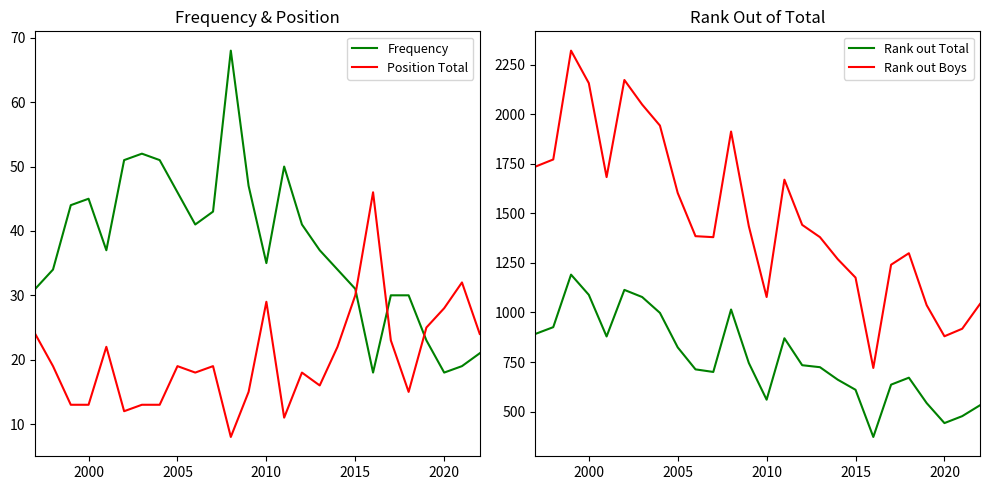

What is the maximum value shown in the chart?

2321